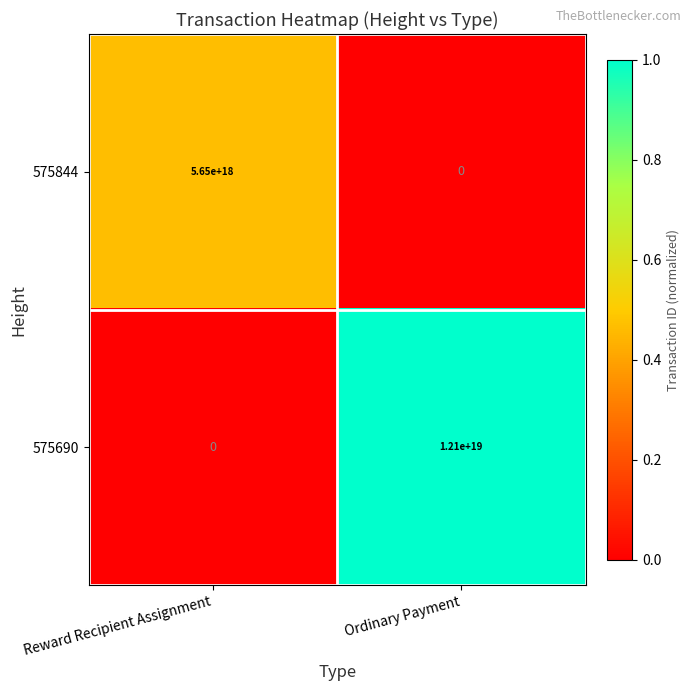

Is it true that 575690 equals -6341822709675498496 at Reward Recipient Assignment?

False